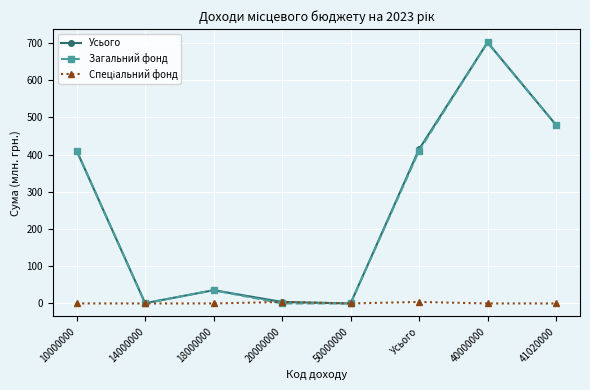

Is it true that Усього equals 134.4 at 10000000?

False